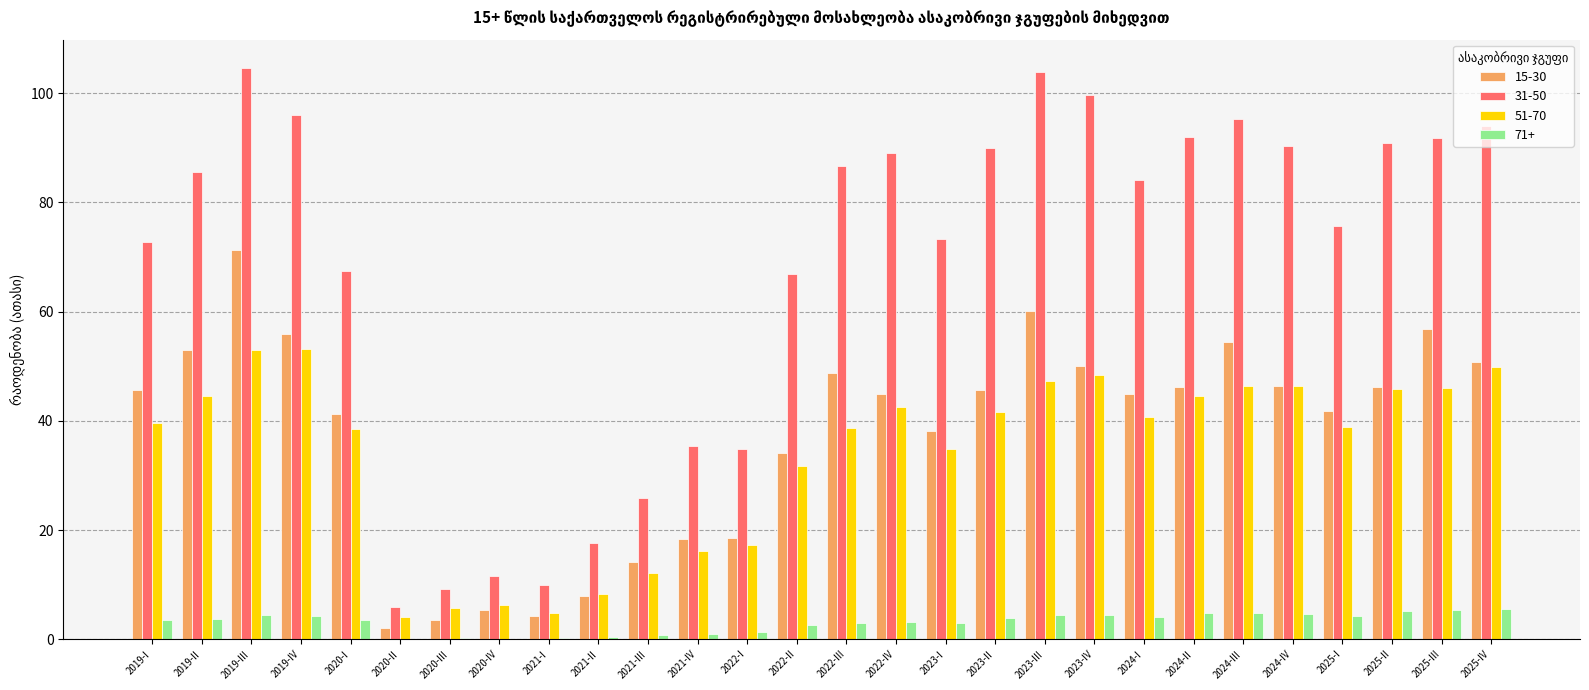

What is the sum of all 15-30 values?

1051.2